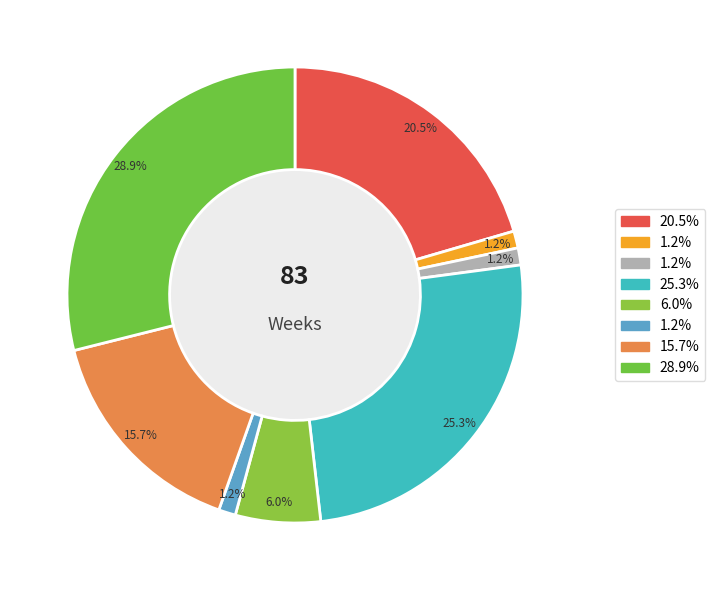

Rank the categories by value from lowest to highest.

2, 3, 6, 5, 7, 1, 4, 8